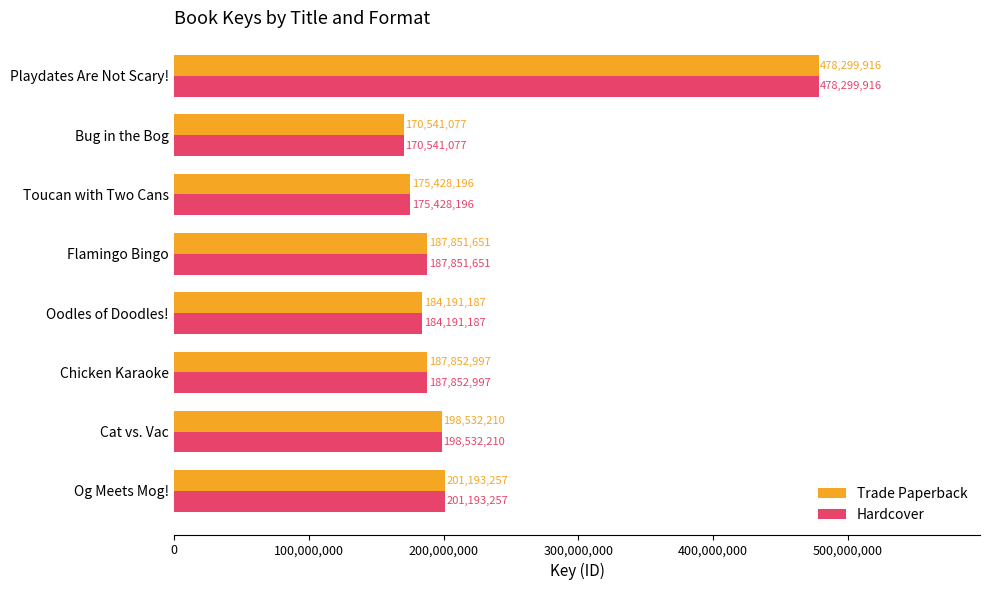

At which category is the sum across all series the highest?

Playdates Are Not Scary!